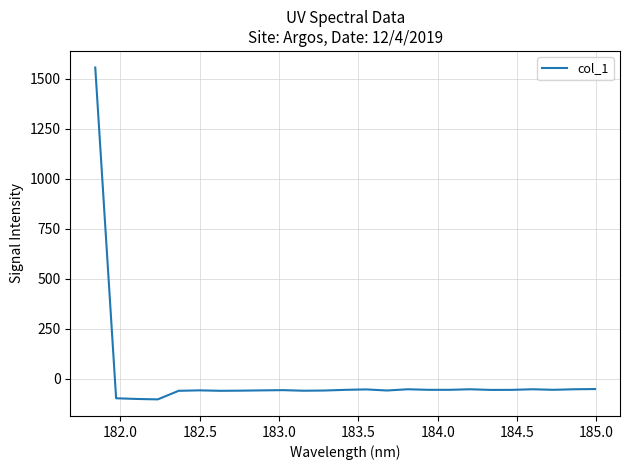

What is the greatest value displayed?

1555.4